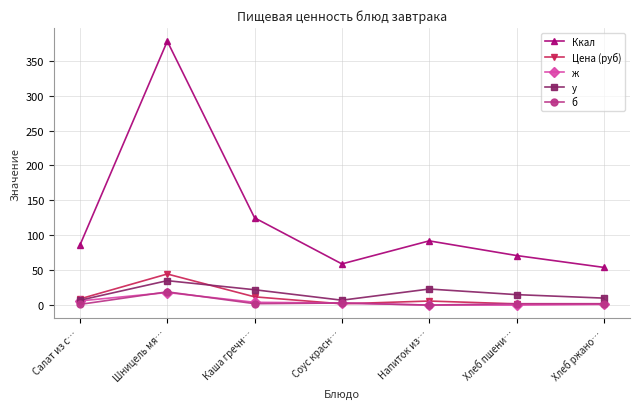

What position from the left is Напиток из…?

5